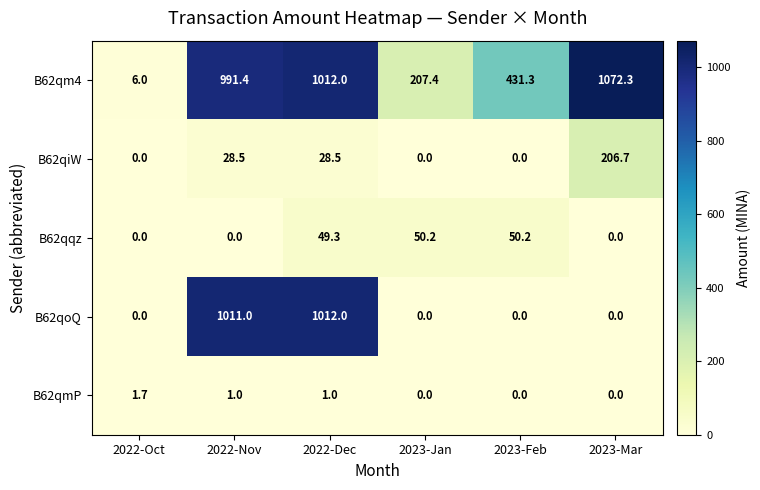

Between 2022-Nov and 2022-Dec, which series saw the biggest shift?

B62qqz